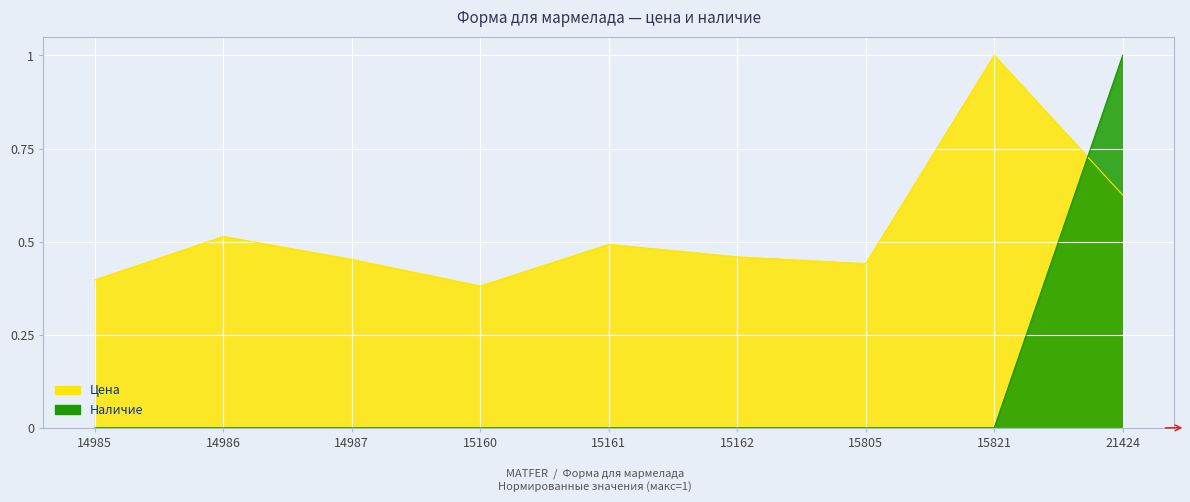

The value of Цена at 14986 is 0.2. True or false?

False